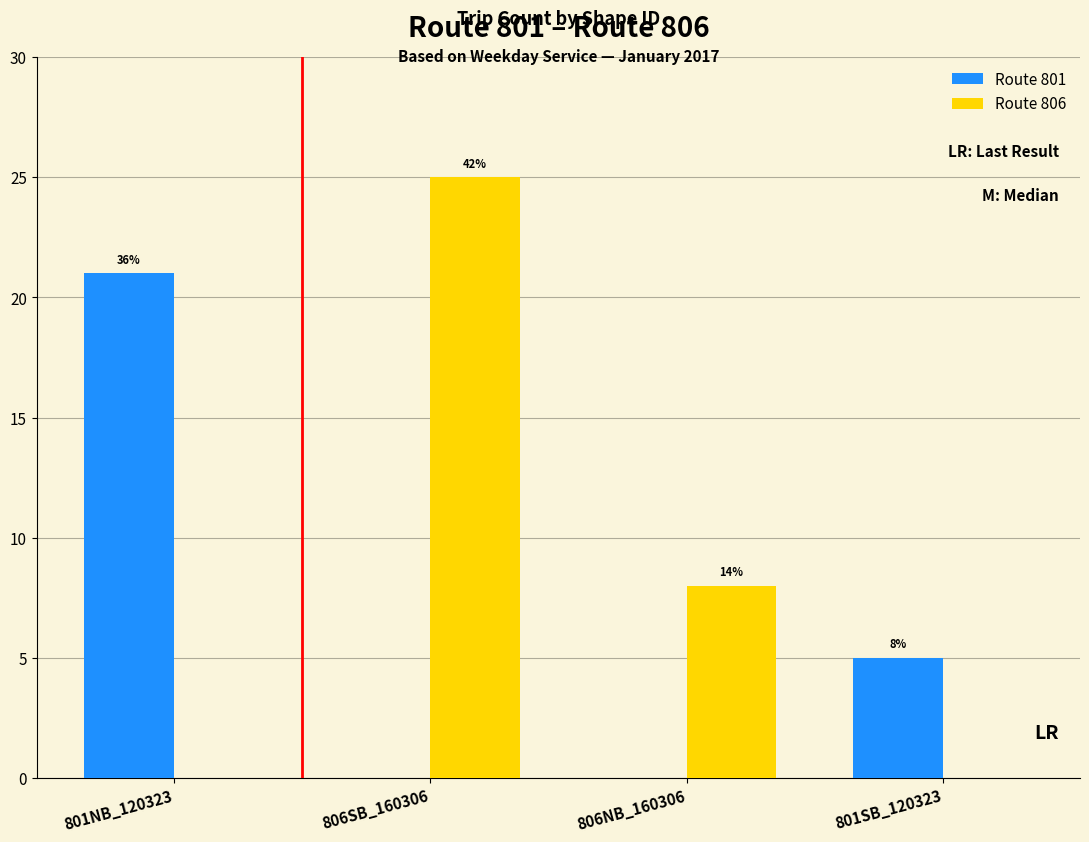

Are the bars horizontal?

No